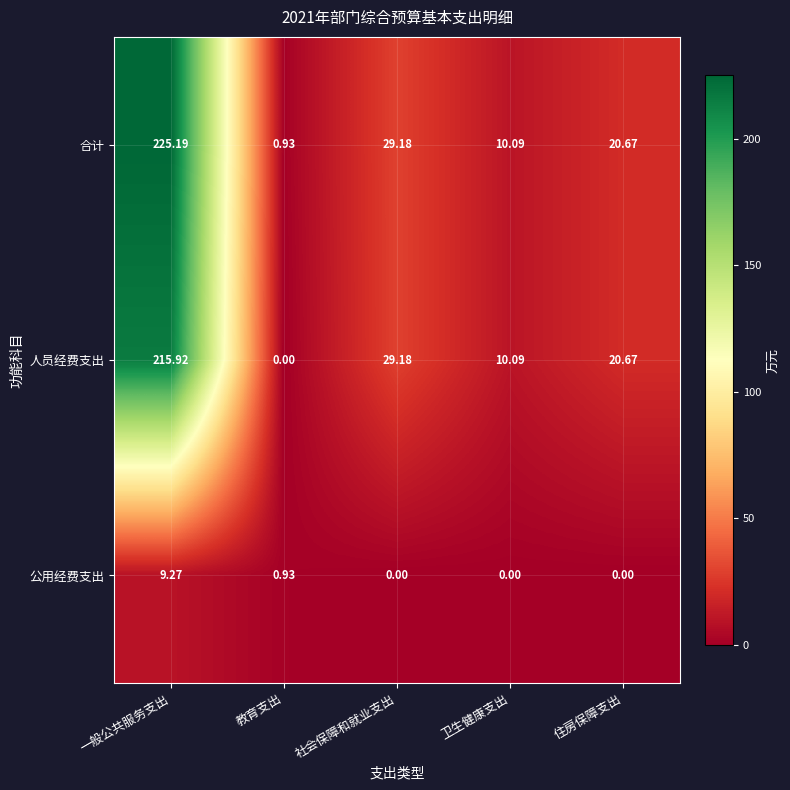

List the series in order of their peak value, lowest first.

公用经费支出, 人员经费支出, 合计